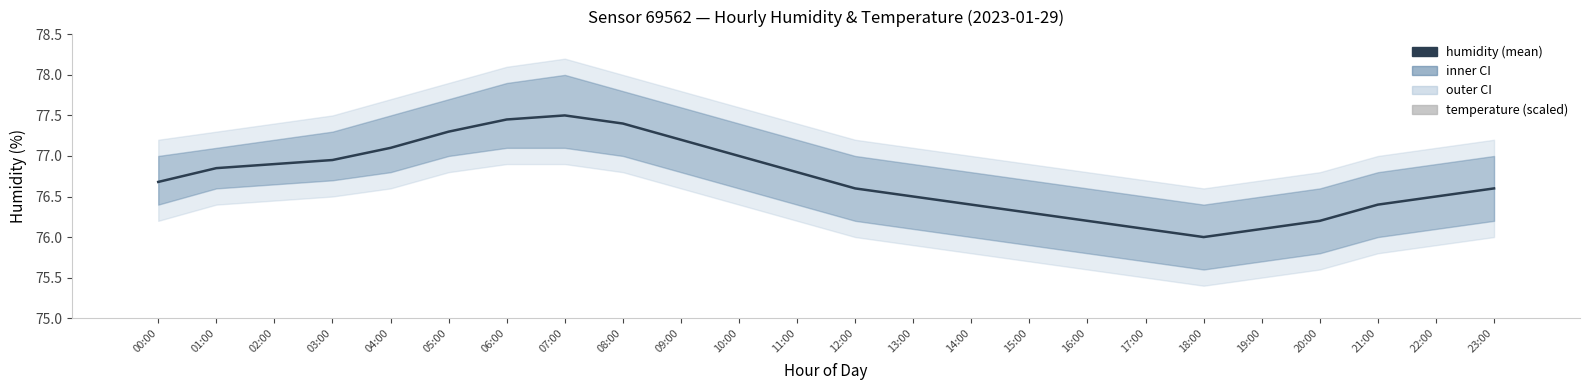

What is the total value across all series at 18:00?

83.5